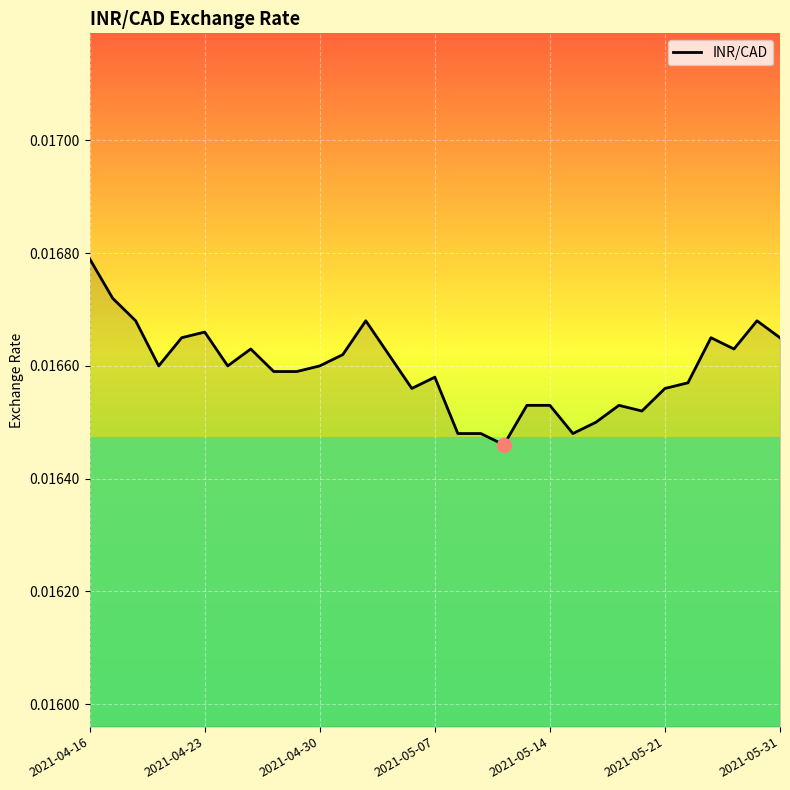

Which category has the highest value across all series?

2021-04-16